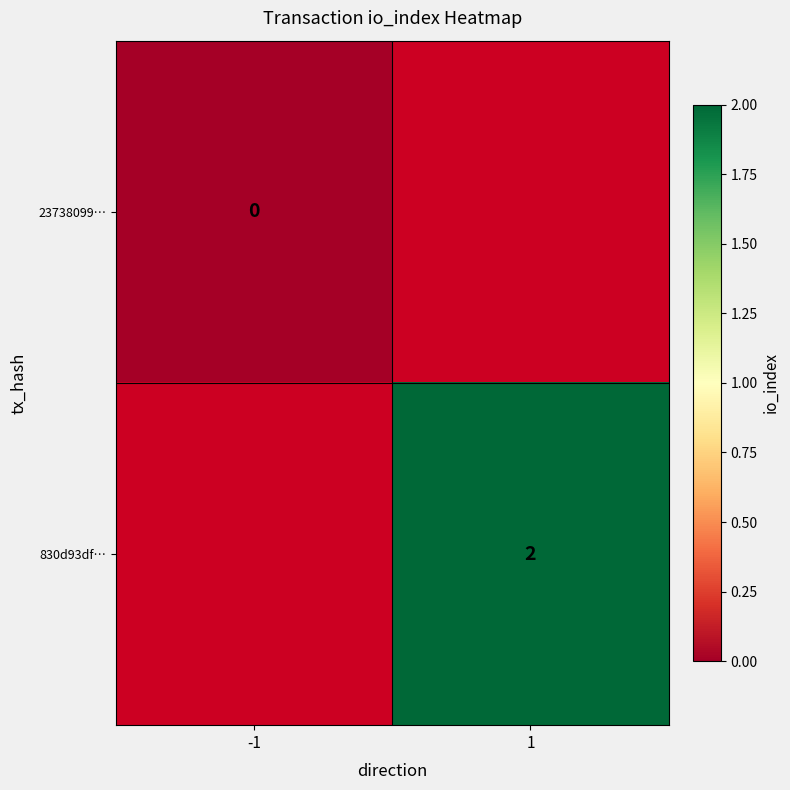

True or false: 830d93df… has a value of 1 at 1.

False